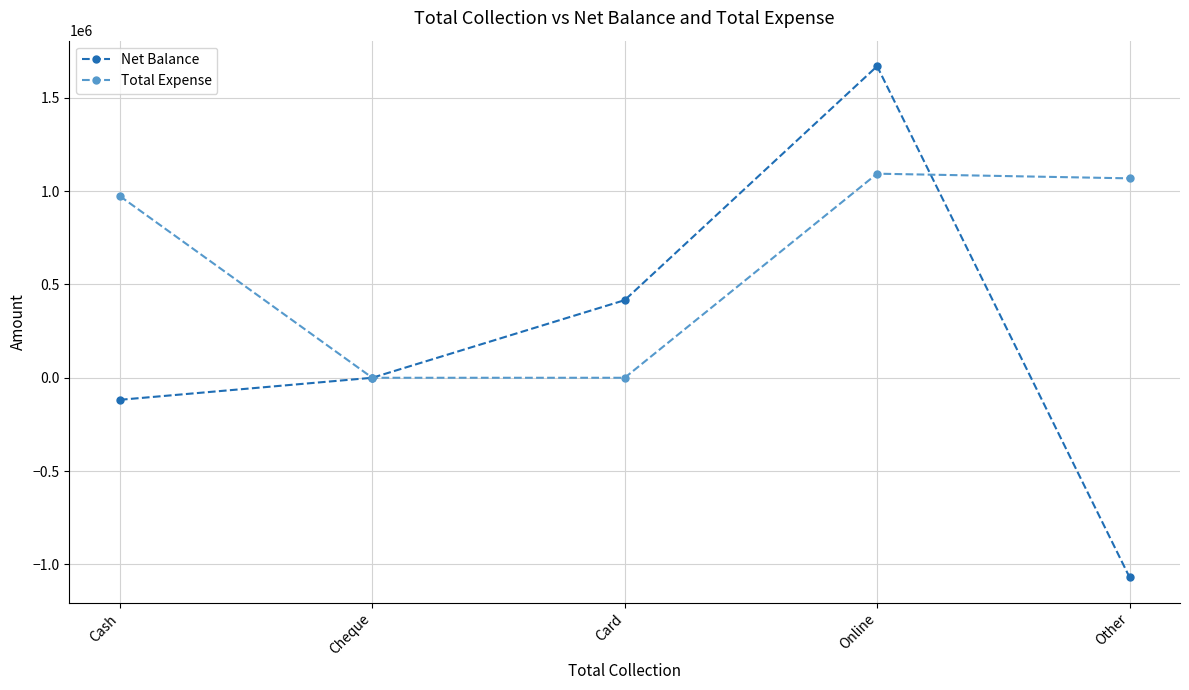

What position from the right is Cheque?

4